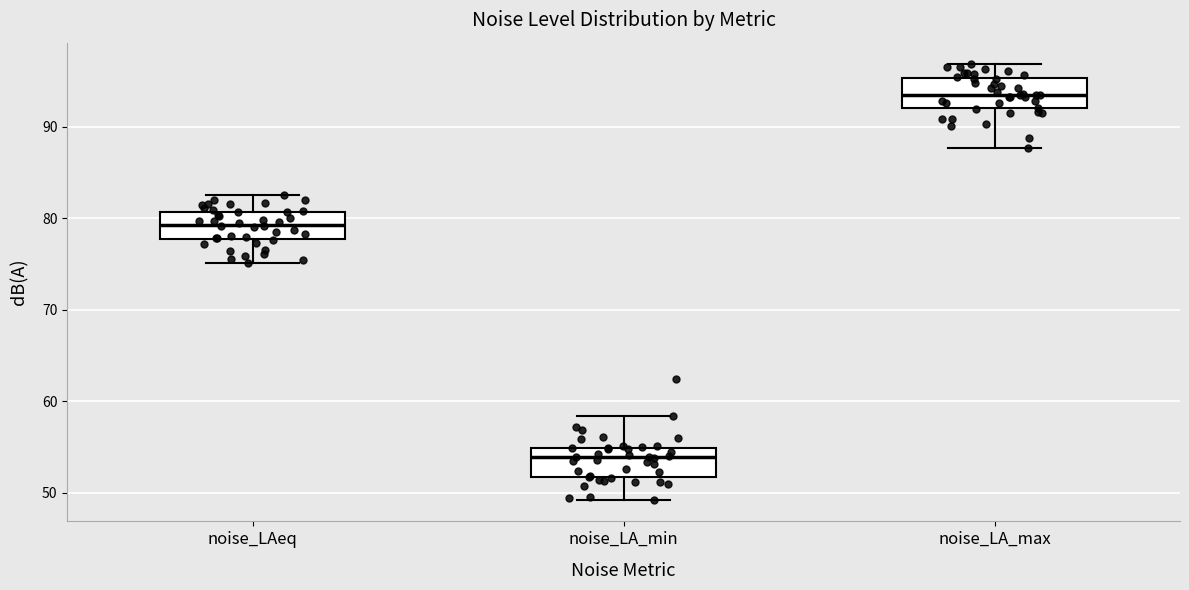

Reading left to right, read every box against the y-axis: the position of its median line, the range the box covers, and the ends of its whiskers. The values are not printed on the chart, so give them approximately, as read against the axis.

noise_LAeq: median 79, box 78 to 81, whiskers 75 to 83
noise_LA_min: median 54, box 52 to 55, whiskers 49 to 58
noise_LA_max: median 93, box 92 to 95, whiskers 88 to 97